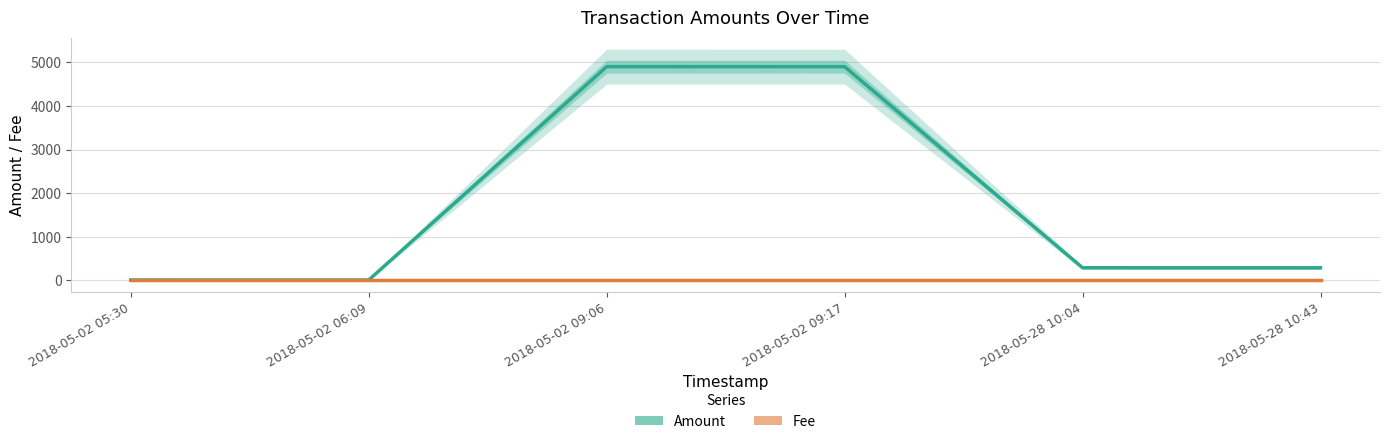

List the series in order of their peak value, lowest first.

Fee, Amount